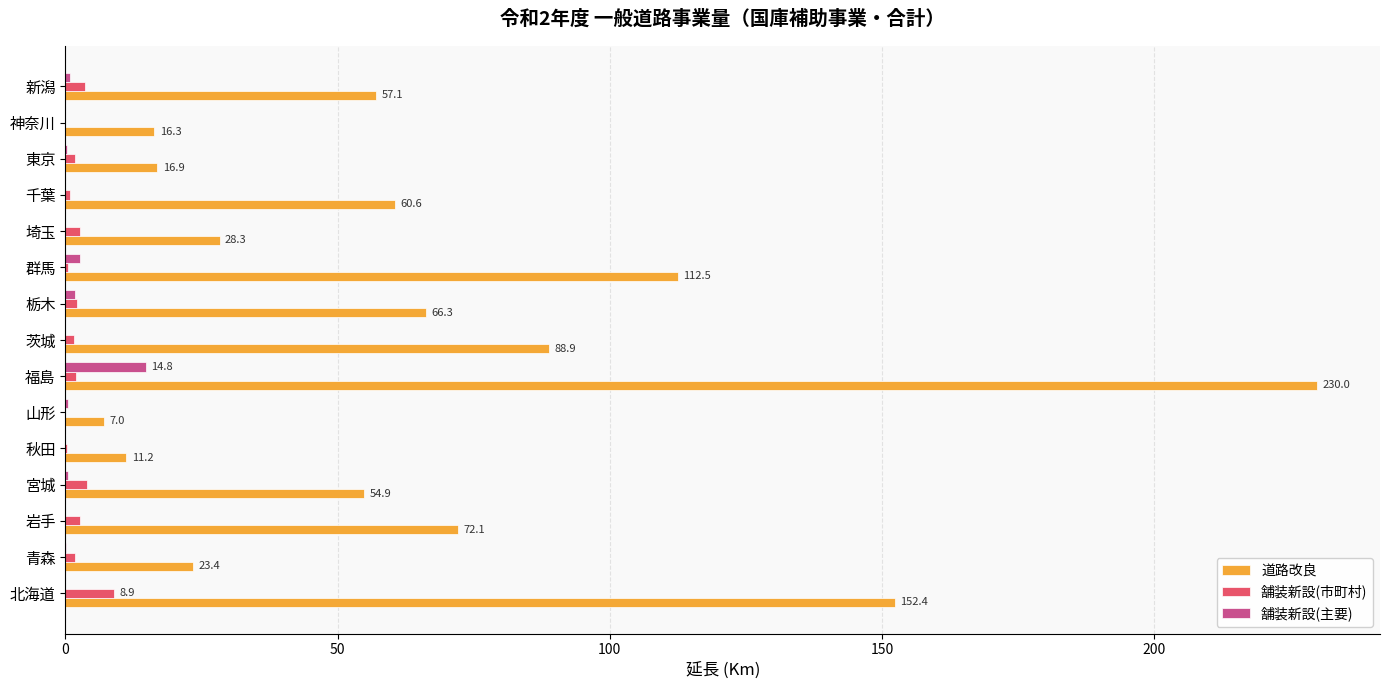

Which series has the largest total across all categories?

道路改良